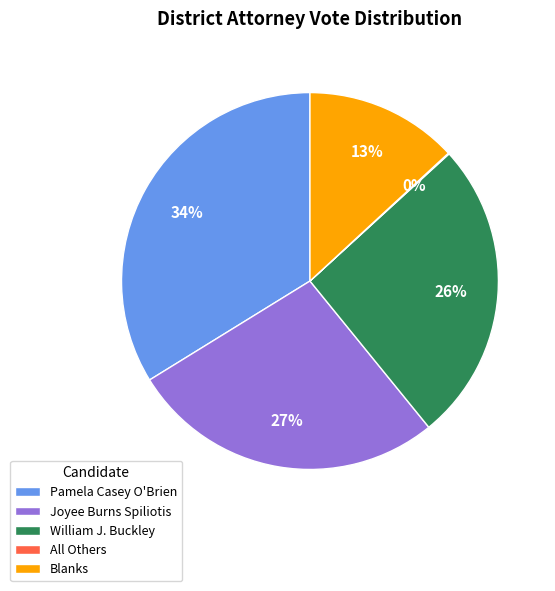

Between Pamela Casey O'Brien and Joyee Burns Spiliotis, which is larger?

Pamela Casey O'Brien